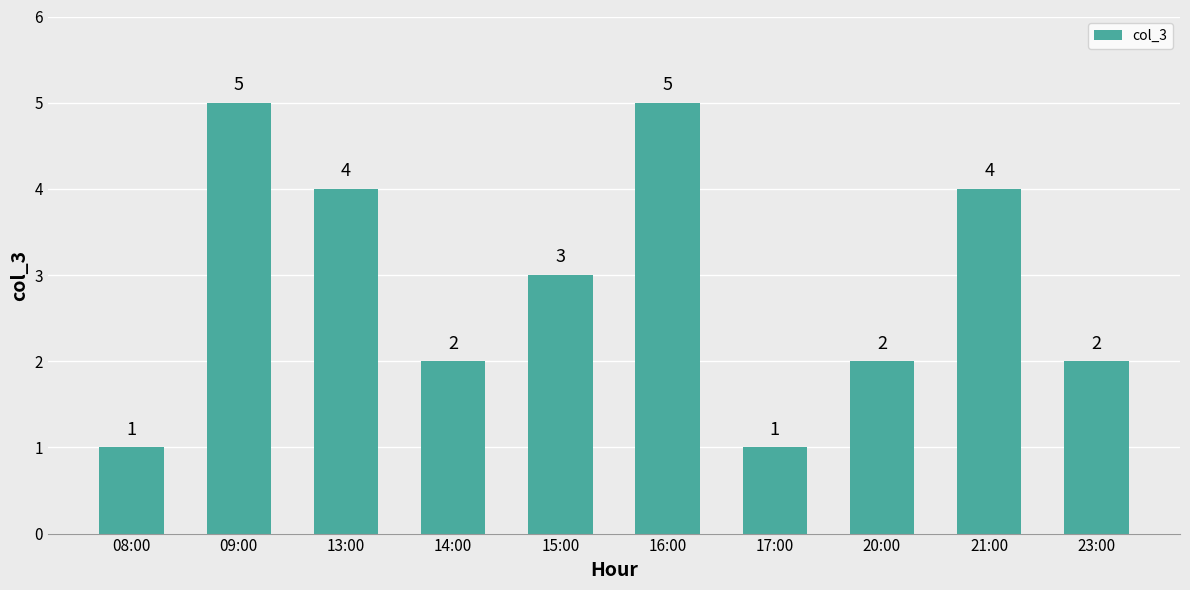

What is the sum of the values at 17:00 and 15:00?

4